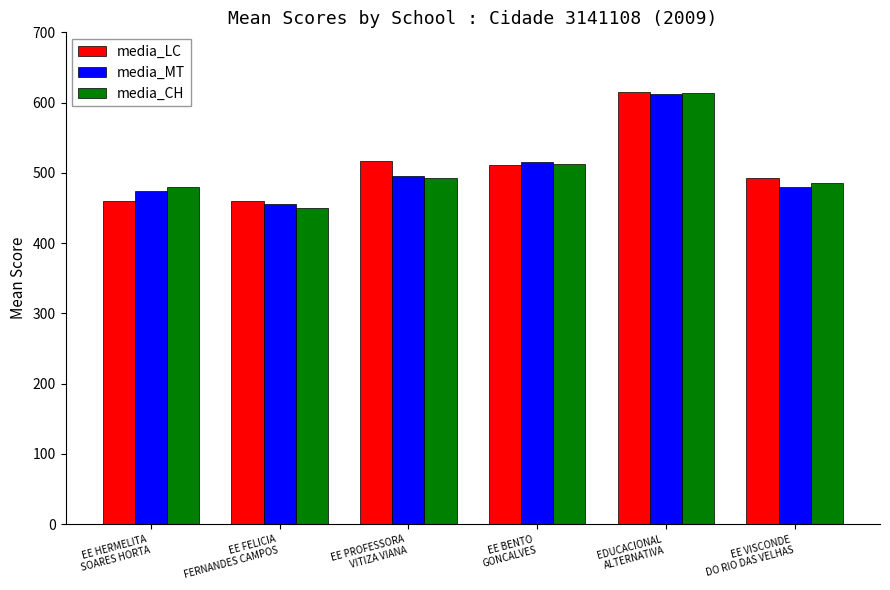

What is the difference between the second highest and minimum values in the media_CH series?

61.7